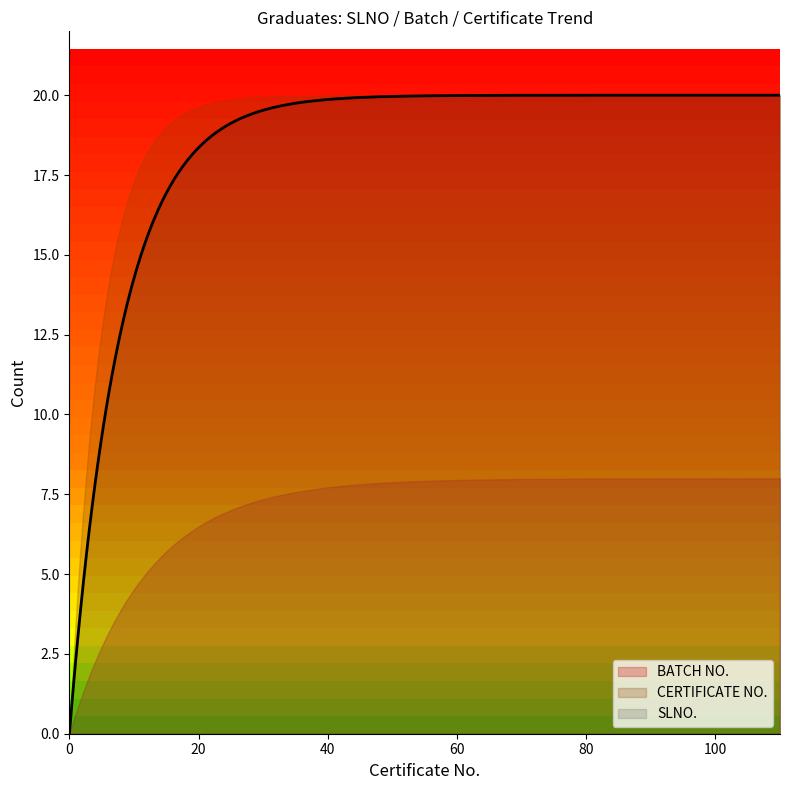

What is the difference between the second highest and second lowest values in the CERTIFICATE NO. series?

17